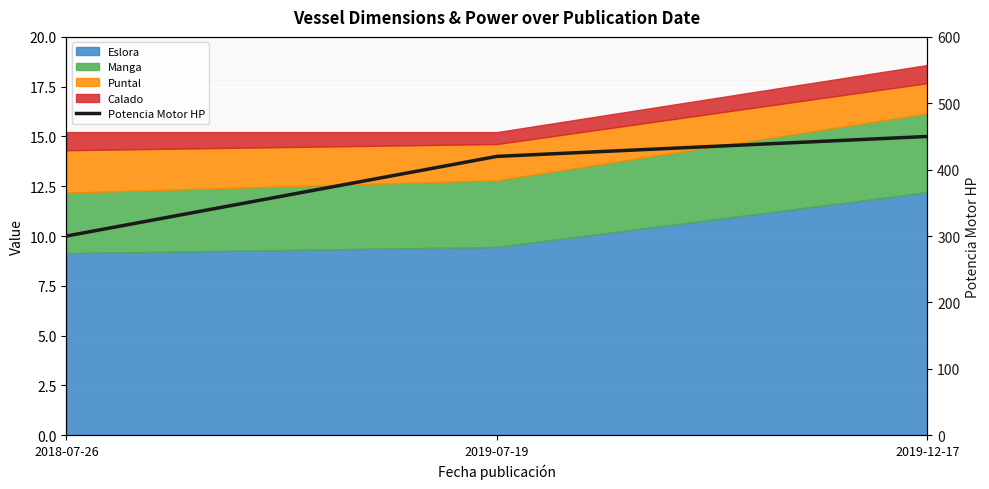

What is the change in value from 2018-07-26 to 2019-07-19?

+120